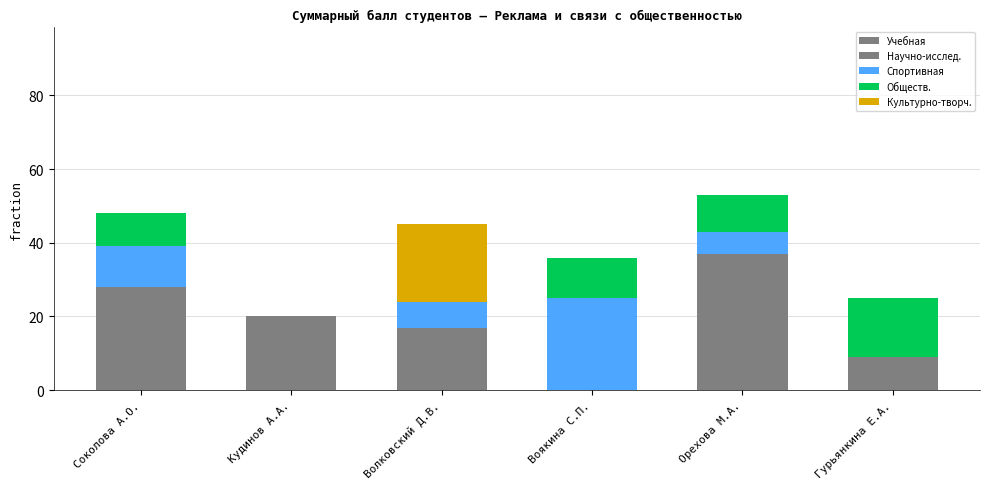

Count the number of categories in the chart.

6